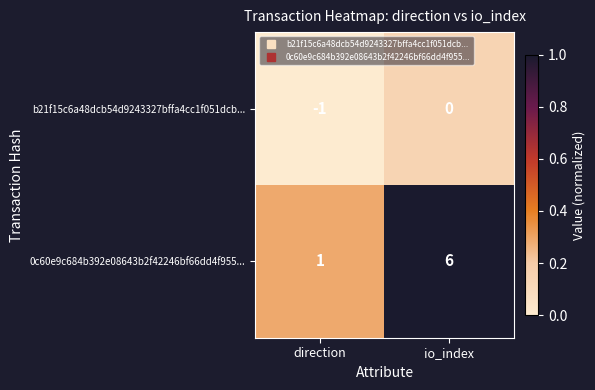

Reading right to left, what are all the values shown in this chart?

b21f15c6a48dcb54d9243327bffa4cc1f051dcb...: io_index=0	direction=-1
0c60e9c684b392e08643b2f42246bf66dd4f955...: io_index=6	direction=1